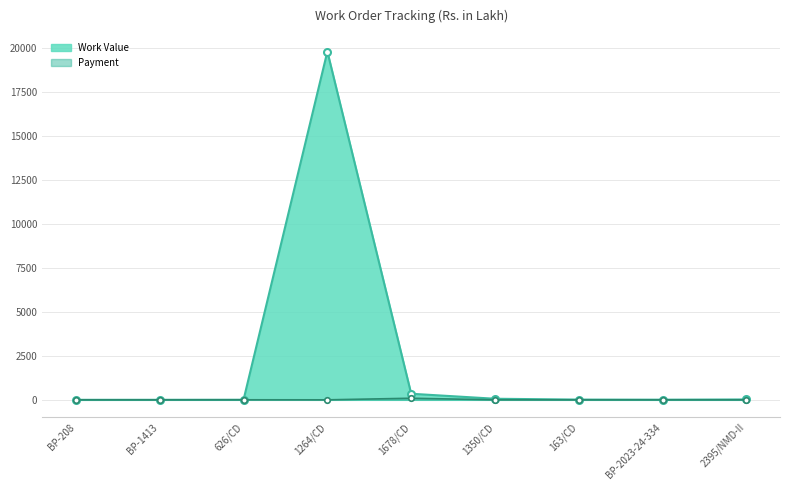

What is the label of the 8th point from the left?

BP-2023-24-334